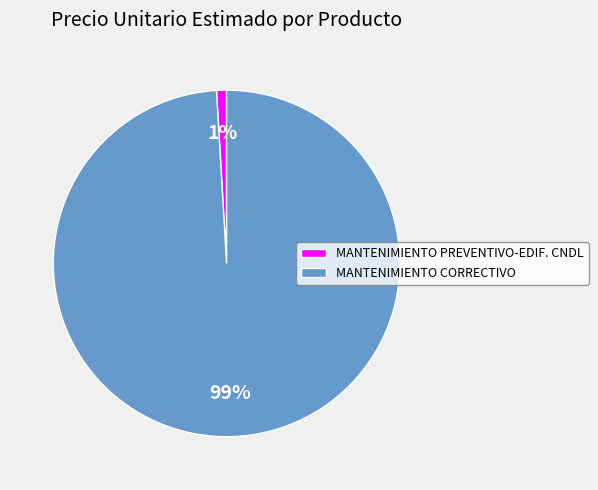

To the nearest percent, what is the combined percentage of MANTENIMIENTO CORRECTIVO and MANTENIMIENTO PREVENTIVO-EDIF. CNDL?

100%